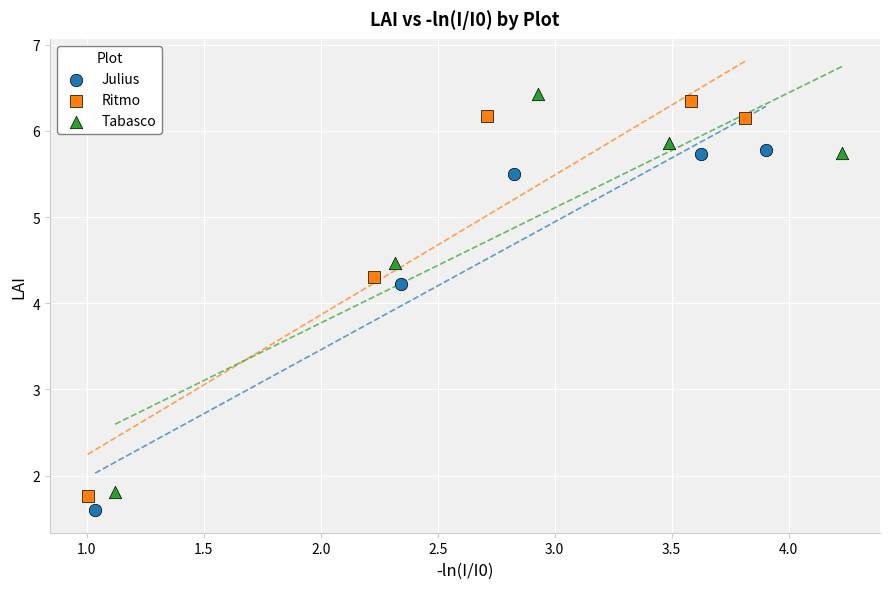

What are all the series names shown in the legend?

Julius, Ritmo, Tabasco